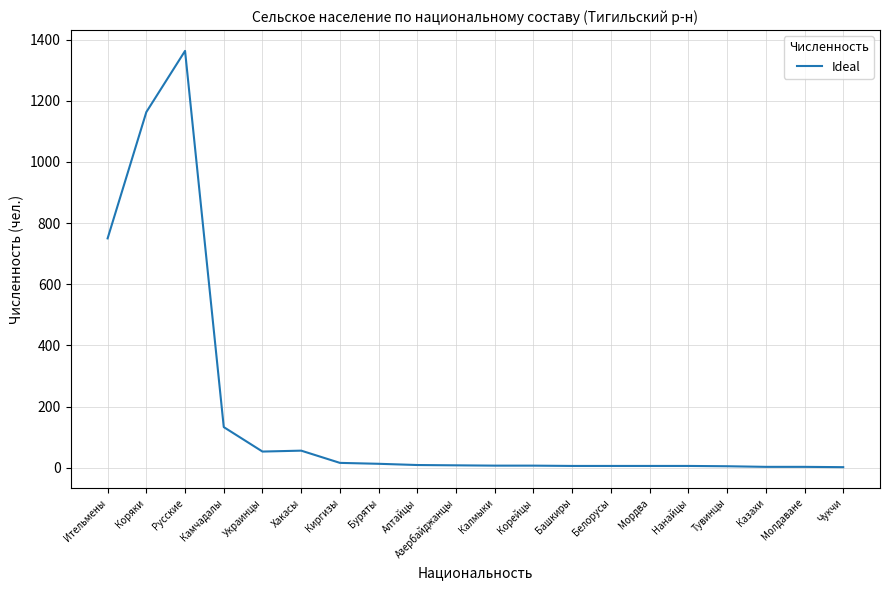

What is the sum of the values at Казахи and Киргизы?

19